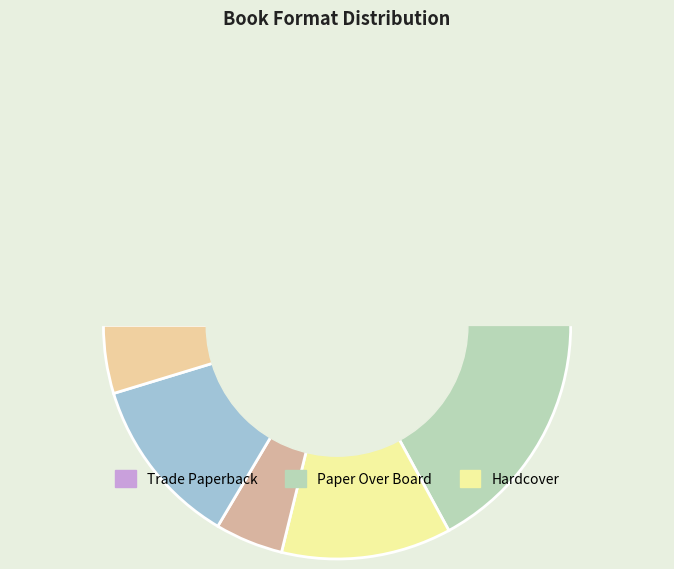

Rank the categories by value from lowest to highest.

Fixed Layout eBook, eBook, Hardcover, Audio Download, Paper Over Board, Trade Paperback